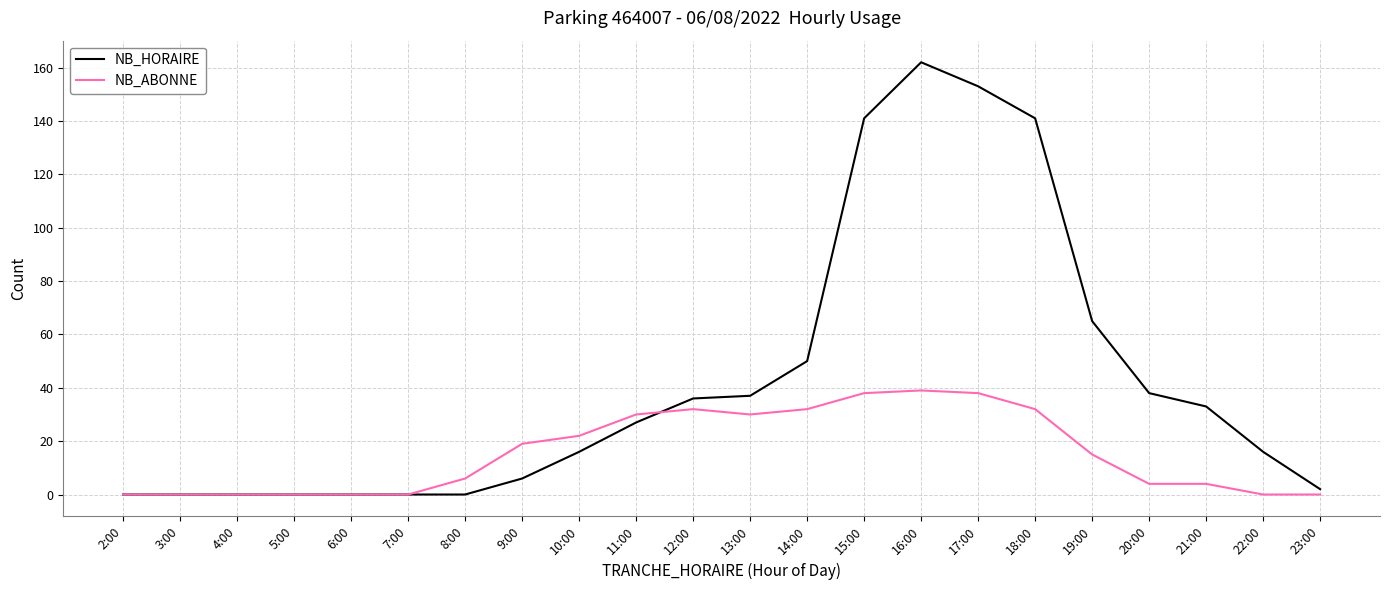

List the series in order of their overall mean, lowest first.

NB_ABONNE, NB_HORAIRE